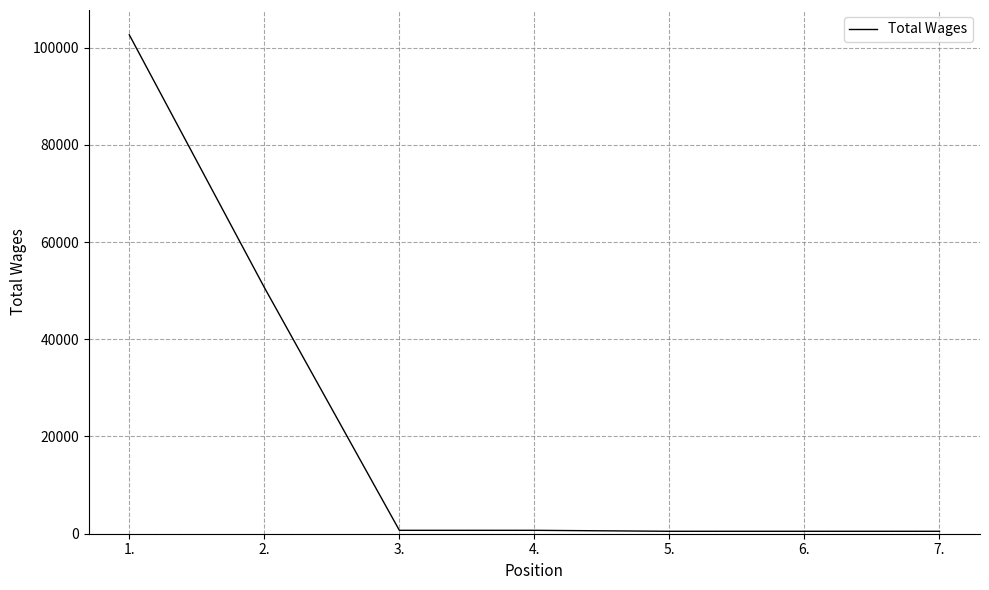

What position from the right is 7.?

1